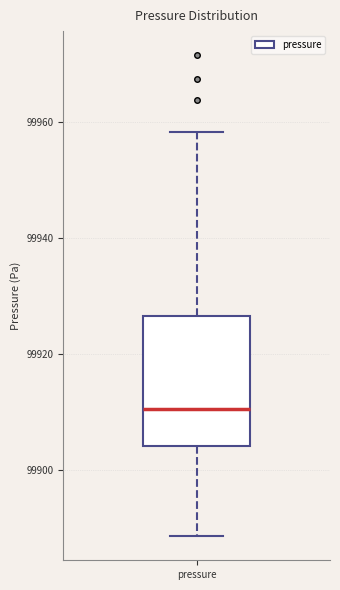

Read this box plot against the y-axis: the position of the median line, the range covered by the box, and the ends of both whiskers. The values are not printed on the chart, so give them approximately, as read against the axis.

median 99910, box 99904 to 99926, whiskers 99888 to 99958